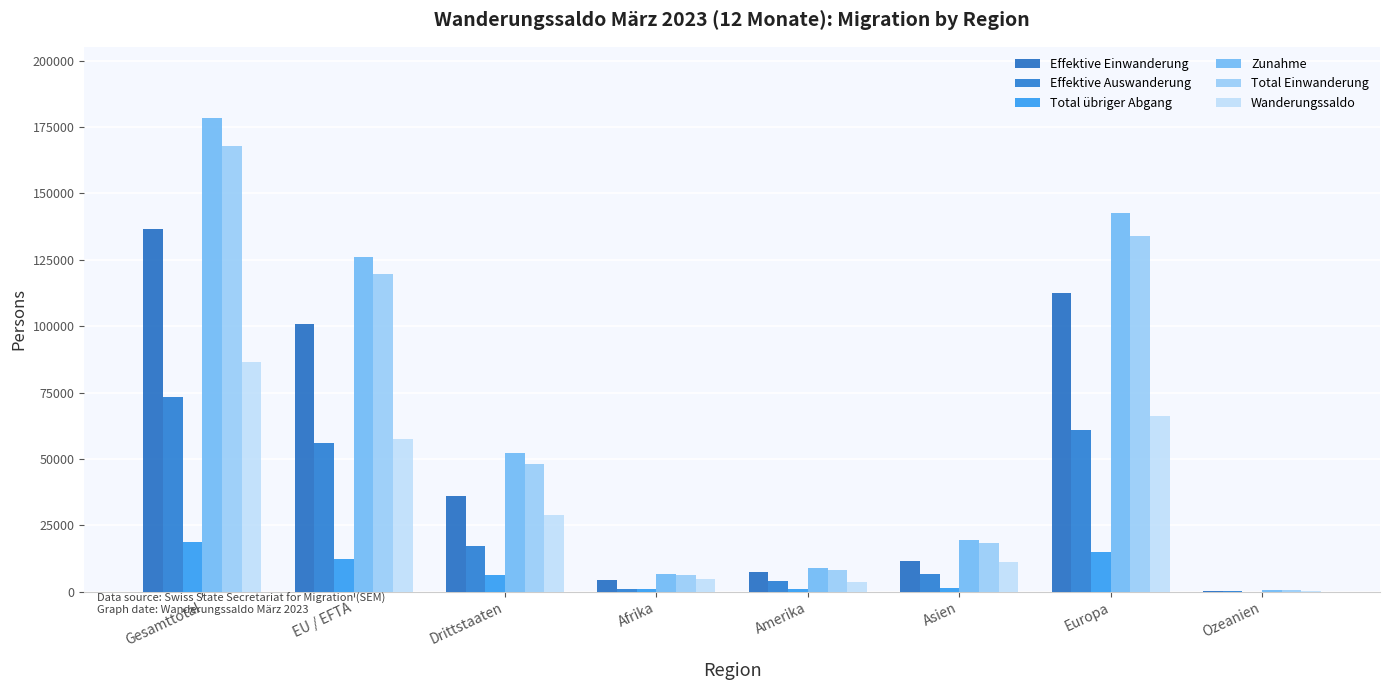

Does the chart contain stacked bars?

No